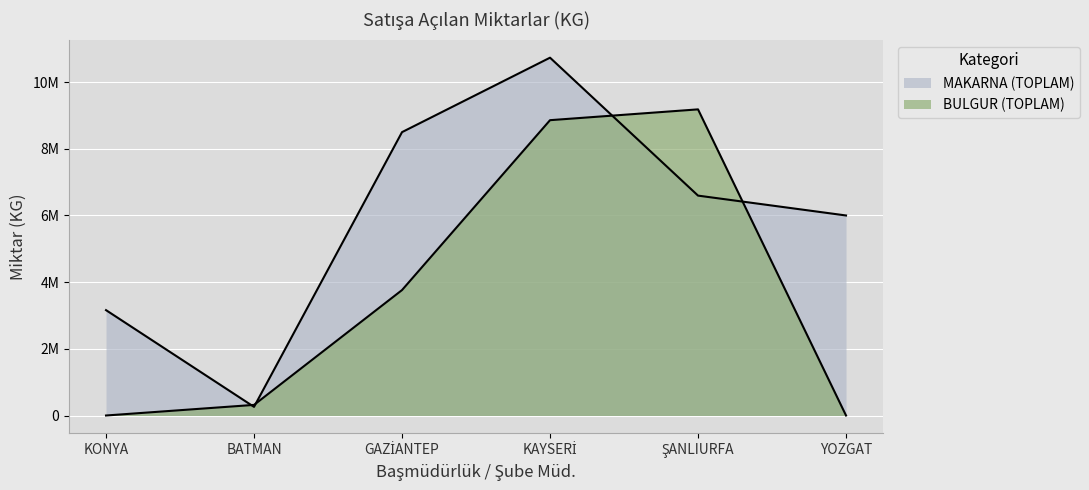

What is the label of the 3rd point from the left?

GAZİANTEP